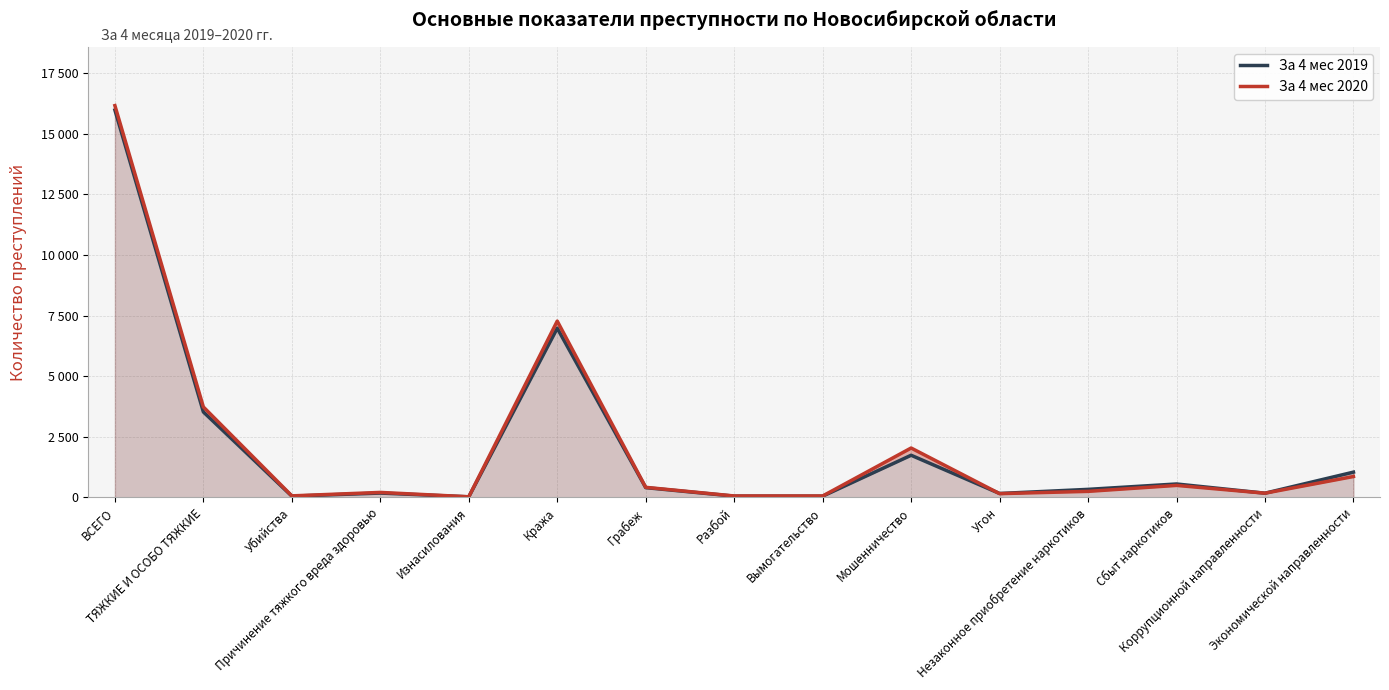

How many lines are shown in the chart?

2